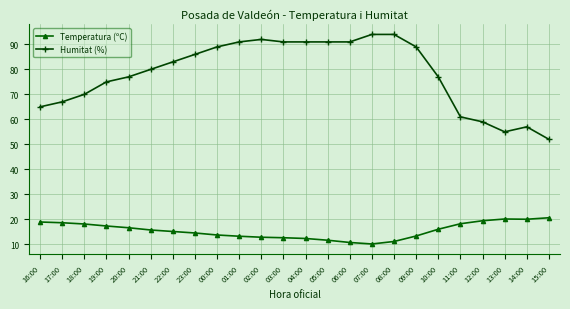

True or false: Humitat (%) and Temperatura (ºC) cross at least once.

False